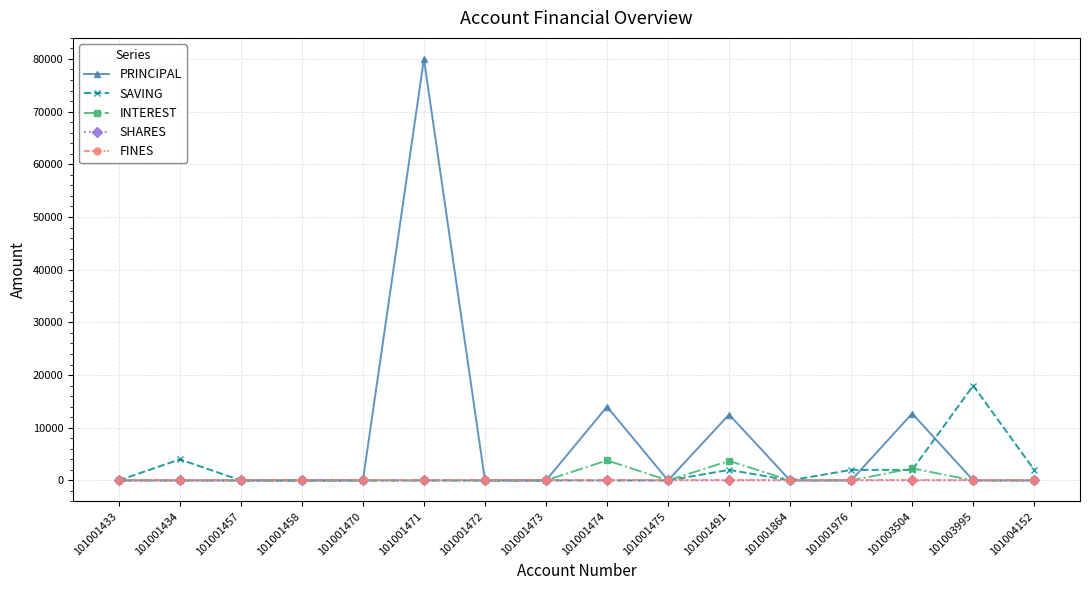

After their last crossing, which series has the higher values: SAVING or PRINCIPAL?

SAVING